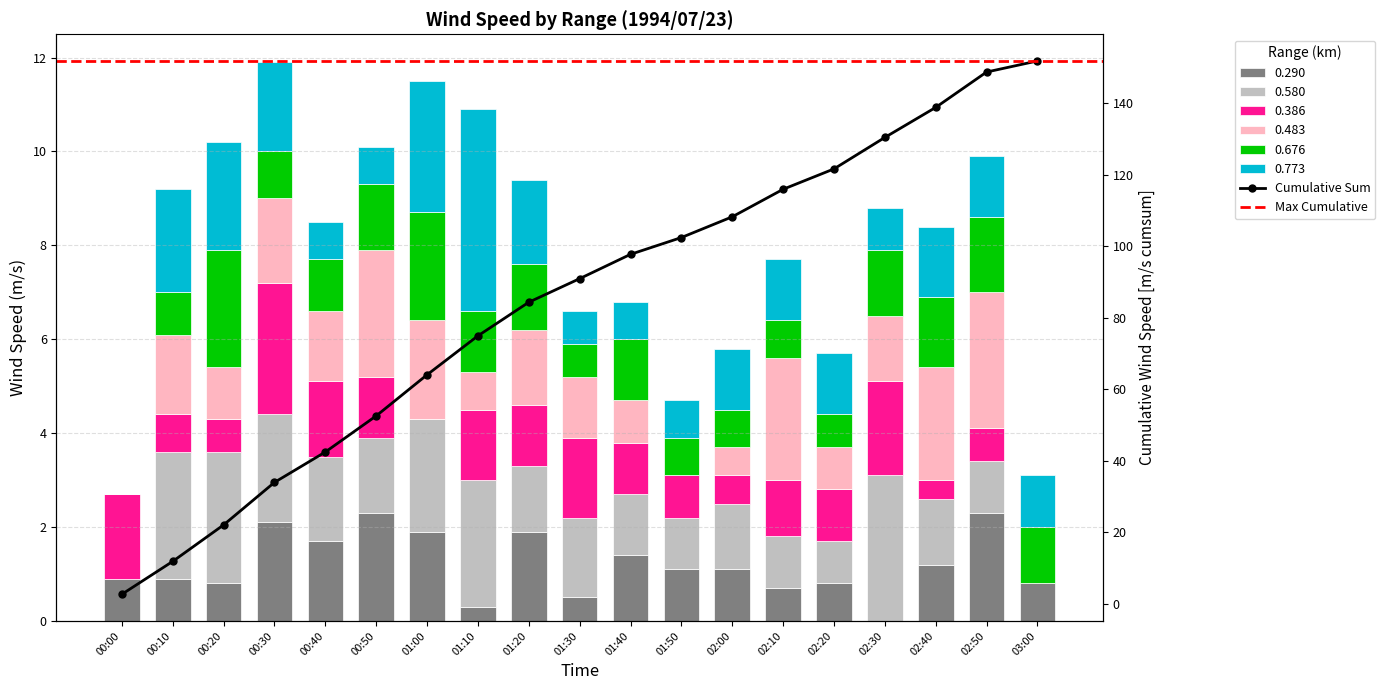

What is the maximum value shown in the chart?

4.3